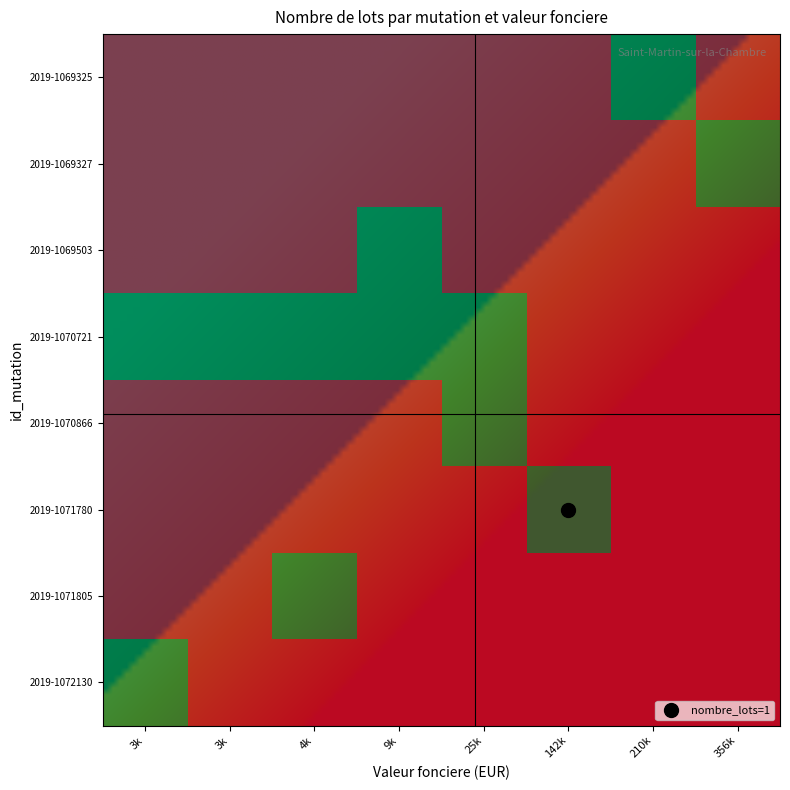

How many series are shown in this chart?

8